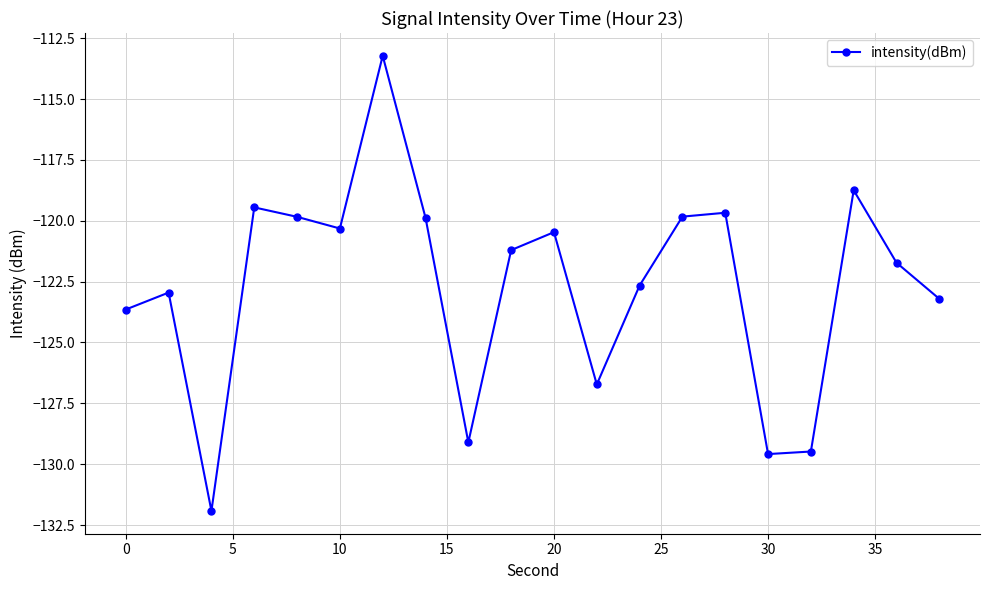

What is the difference between the maximum and minimum values?

18.7